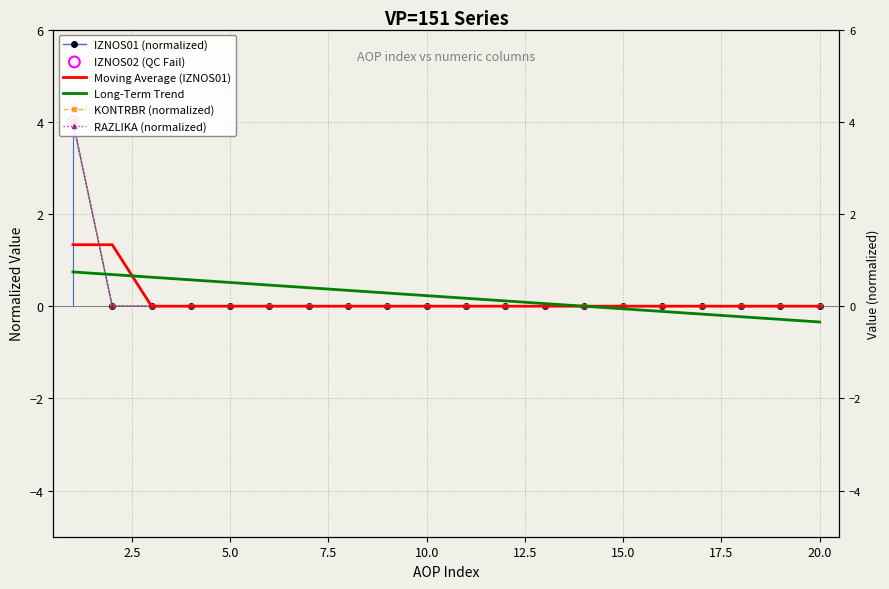

Which series contains the highest Y value?

IZNOS01 (normalized)